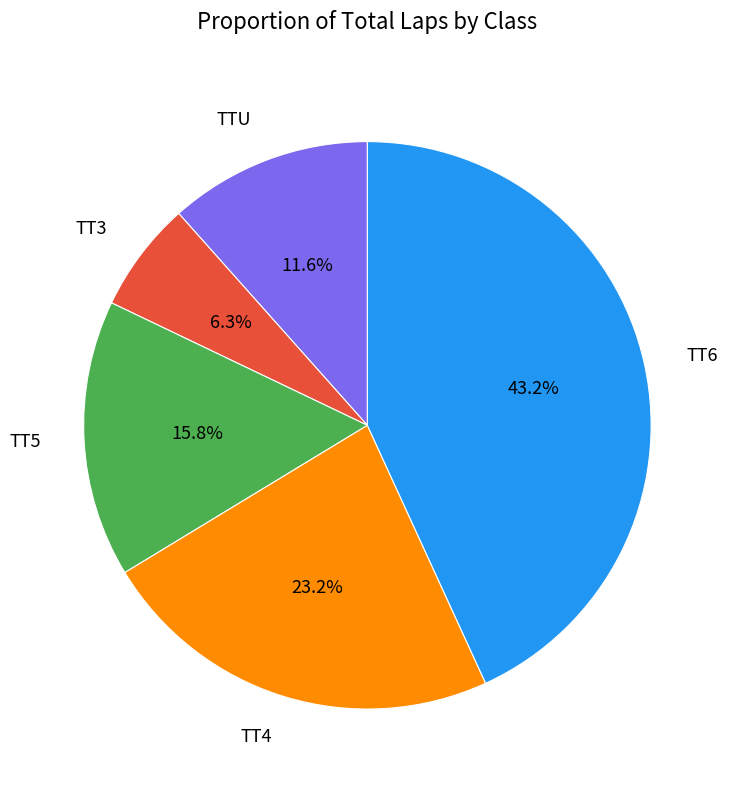

Which category has the biggest portion of the pie?

TT6